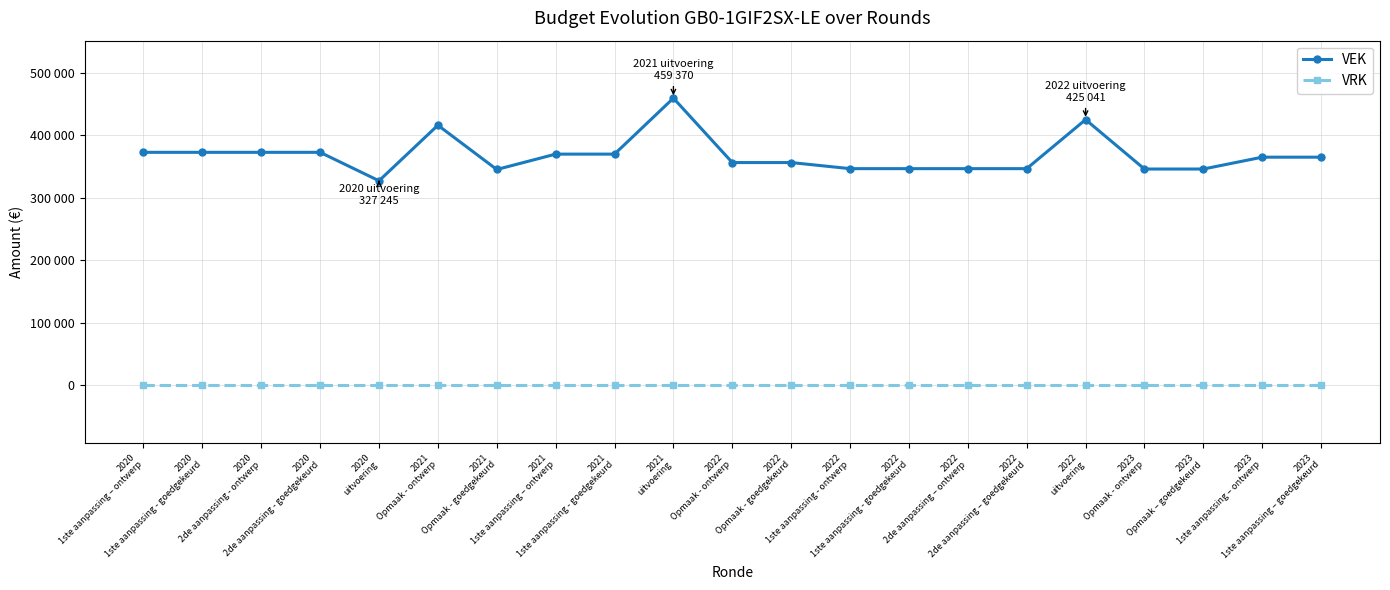

What position from the right is 2021
Opmaak - goedgekeurd?

15